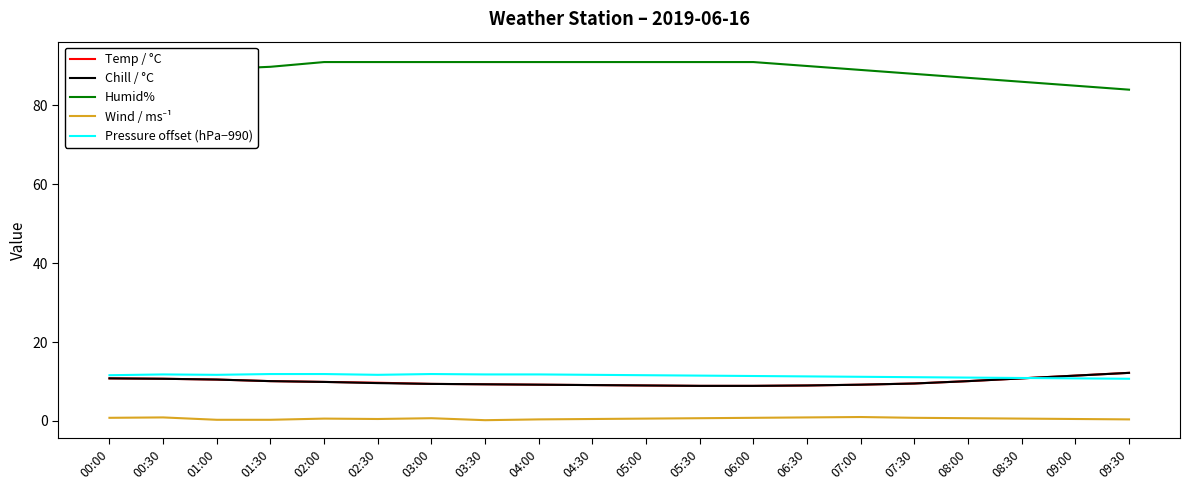

Reading left to right, transcribe all the data shown in this chart.

Temp / °C: 00:00=10.8	00:30=10.7	01:00=10.5	01:30=10.1	02:00=9.9	02:30=9.7	03:00=9.4	03:30=9.3	04:00=9.2	04:30=9.1	05:00=9.0	05:30=8.9	06:00=8.9	06:30=9.0	07:00=9.2	07:30=9.5	08:00=10.1	08:30=10.8	09:00=11.5	09:30=12.2
Chill / °C: 00:00=10.8	00:30=10.7	01:00=10.5	01:30=10.1	02:00=9.9	02:30=9.6	03:00=9.4	03:30=9.3	04:00=9.2	04:30=9.1	05:00=9.0	05:30=8.9	06:00=8.9	06:30=9.0	07:00=9.2	07:30=9.5	08:00=10.1	08:30=10.8	09:00=11.5	09:30=12.2
Humid%: 00:00=91.6	00:30=90.0	01:00=89.2	01:30=89.8	02:00=91.0	02:30=91.0	03:00=91.0	03:30=91.0	04:00=91.0	04:30=91.0	05:00=91.0	05:30=91.0	06:00=91.0	06:30=90.0	07:00=89.0	07:30=88.0	08:00=87.0	08:30=86.0	09:00=85.0	09:30=84.0
Wind / ms⁻¹: 00:00=0.8	00:30=0.9	01:00=0.3	01:30=0.3	02:00=0.6	02:30=0.5	03:00=0.7	03:30=0.2	04:00=0.4	04:30=0.5	05:00=0.6	05:30=0.7	06:00=0.8	06:30=0.9	07:00=1.0	07:30=0.8	08:00=0.7	08:30=0.6	09:00=0.5	09:30=0.4
Pressure offset (hPa−990): 00:00=11.6	00:30=11.8	01:00=11.7	01:30=11.9	02:00=11.9	02:30=11.7	03:00=11.9	03:30=11.8	04:00=11.8	04:30=11.7	05:00=11.6	05:30=11.5	06:00=11.4	06:30=11.3	07:00=11.2	07:30=11.1	08:00=11.0	08:30=10.9	09:00=10.8	09:30=10.7